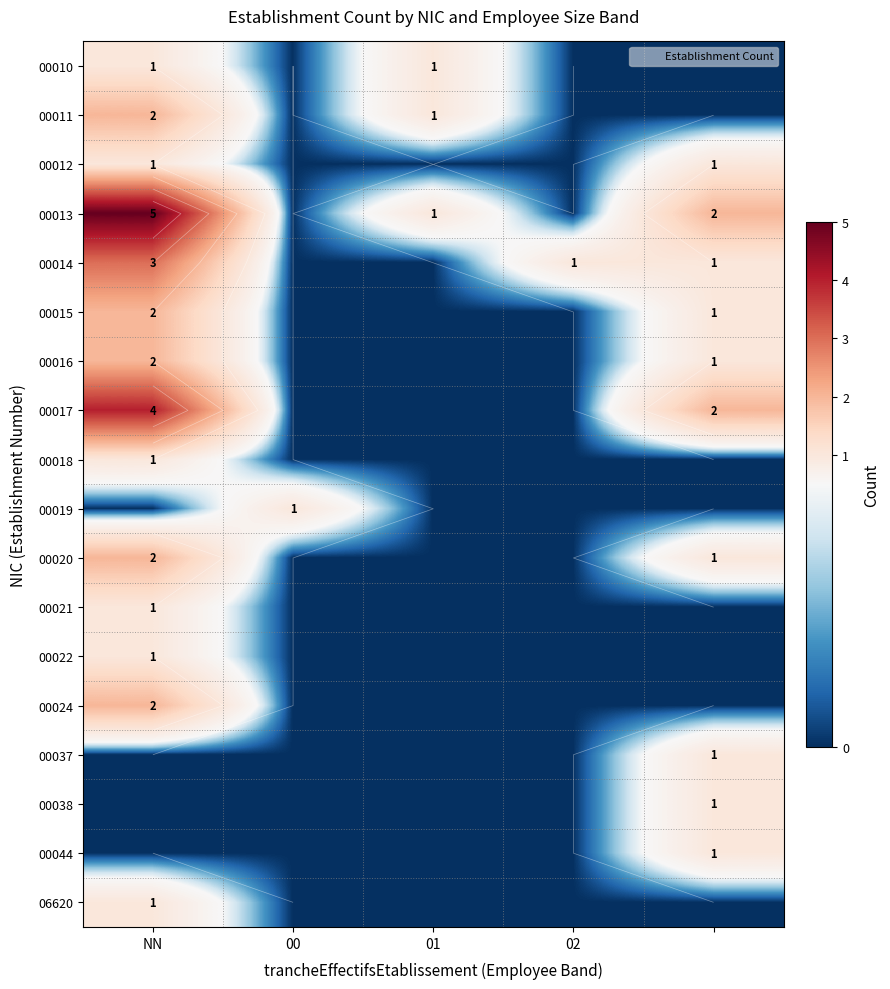

Between 01 and 4, which is larger?

01